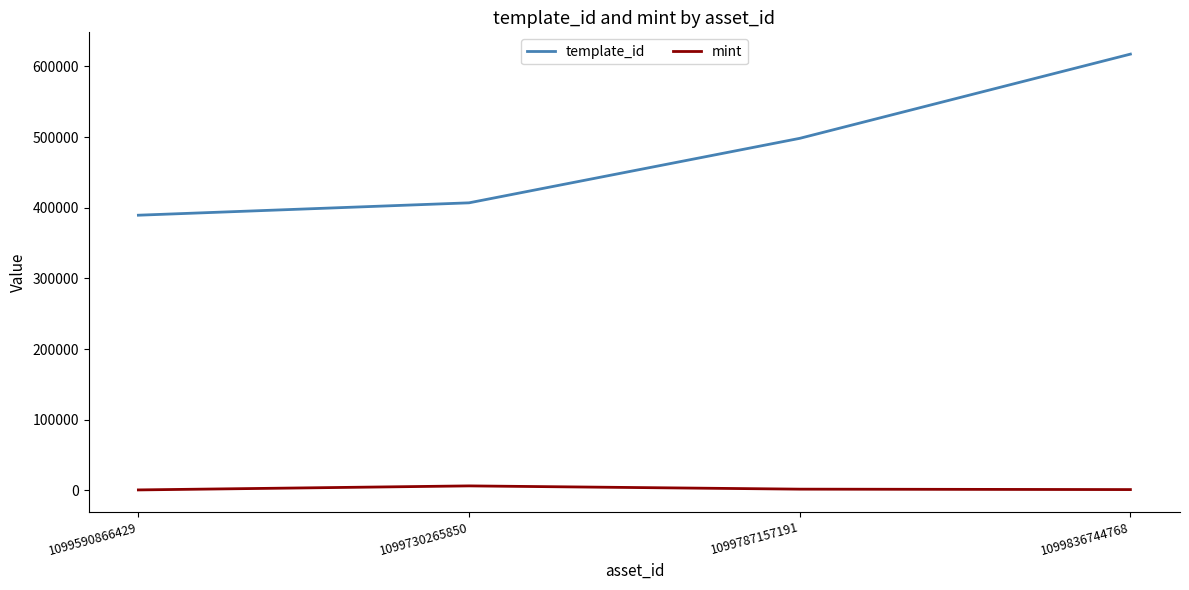

Which series has the widest spread of values?

template_id